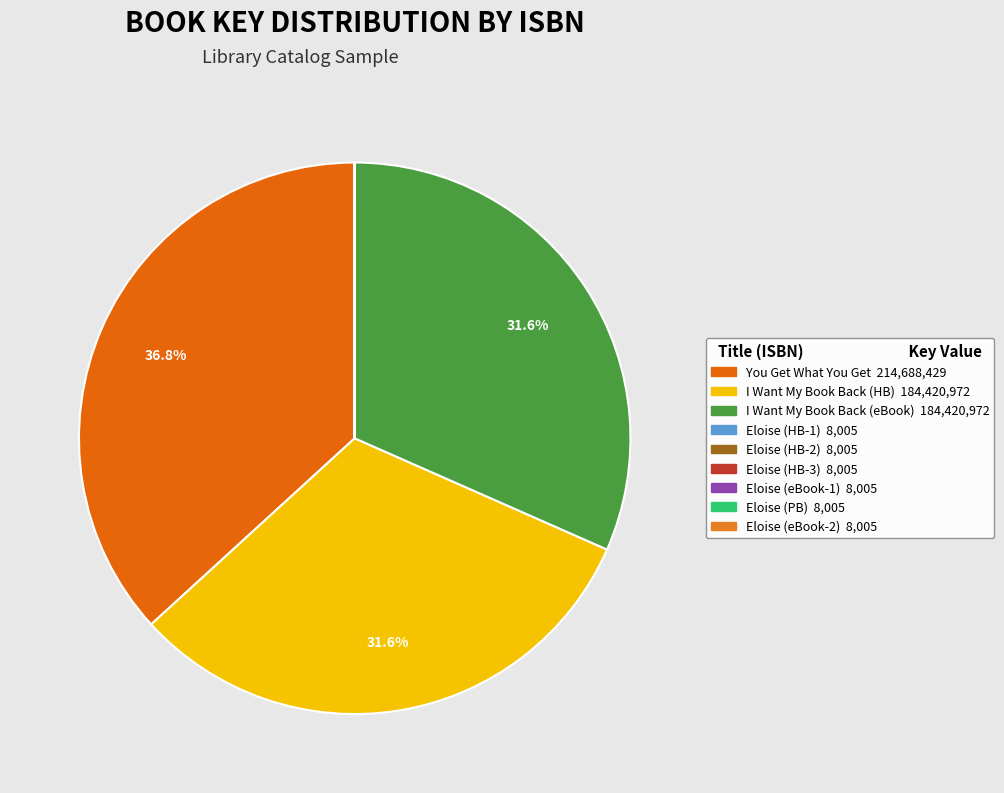

How many slices are in this pie chart?

9